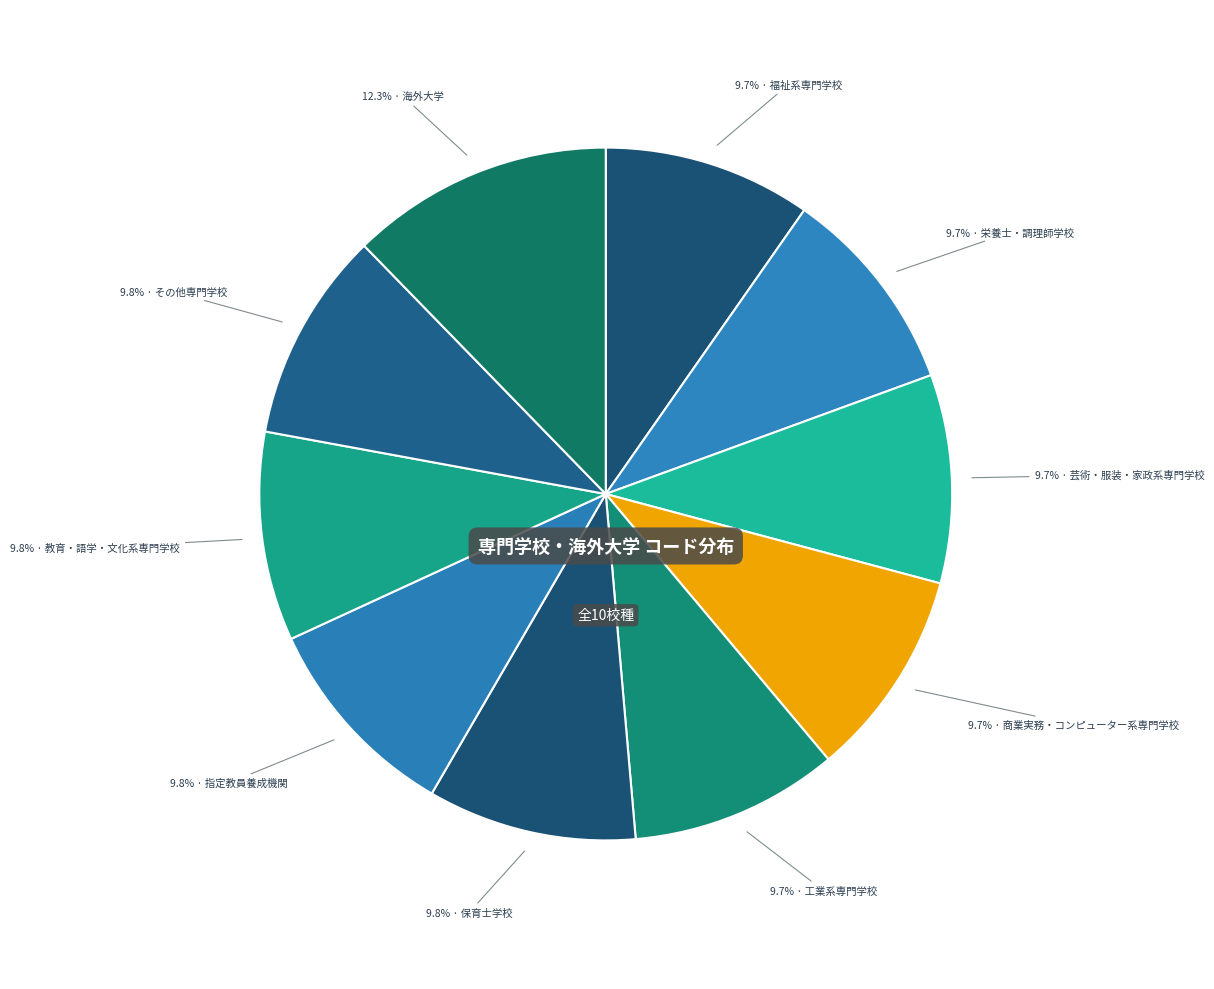

What is the smallest slice in the pie chart?

福祉系専門学校